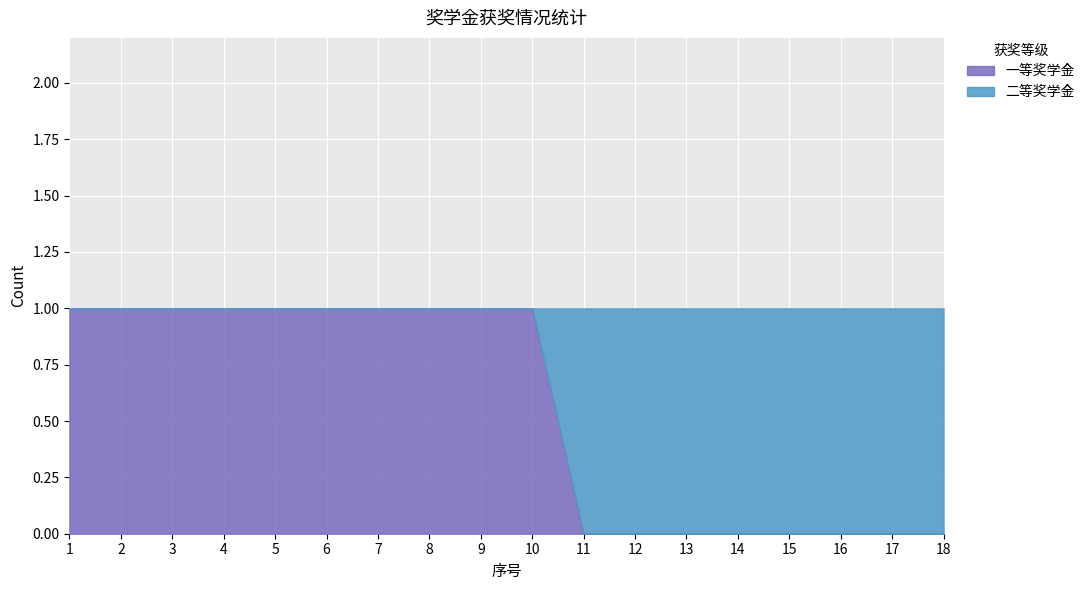

Is it true that 一等奖学金 equals 1 at 9?

True